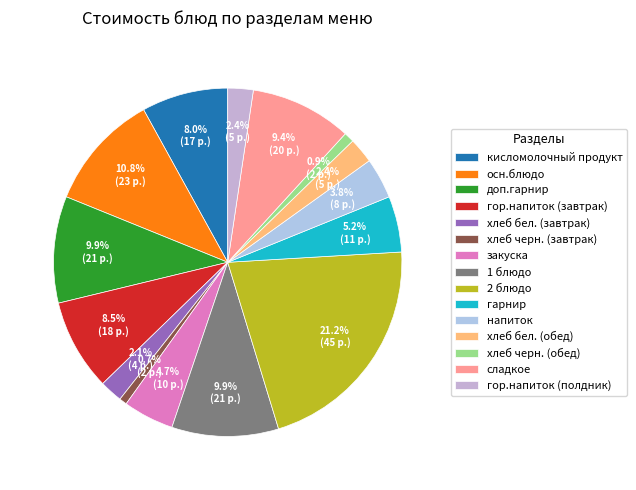

To the nearest percent, what is the average slice percentage?

7%